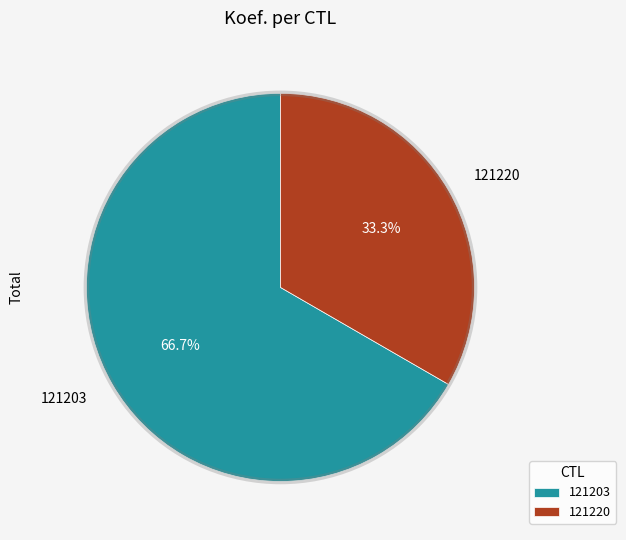

What is the largest slice in the pie chart?

121203